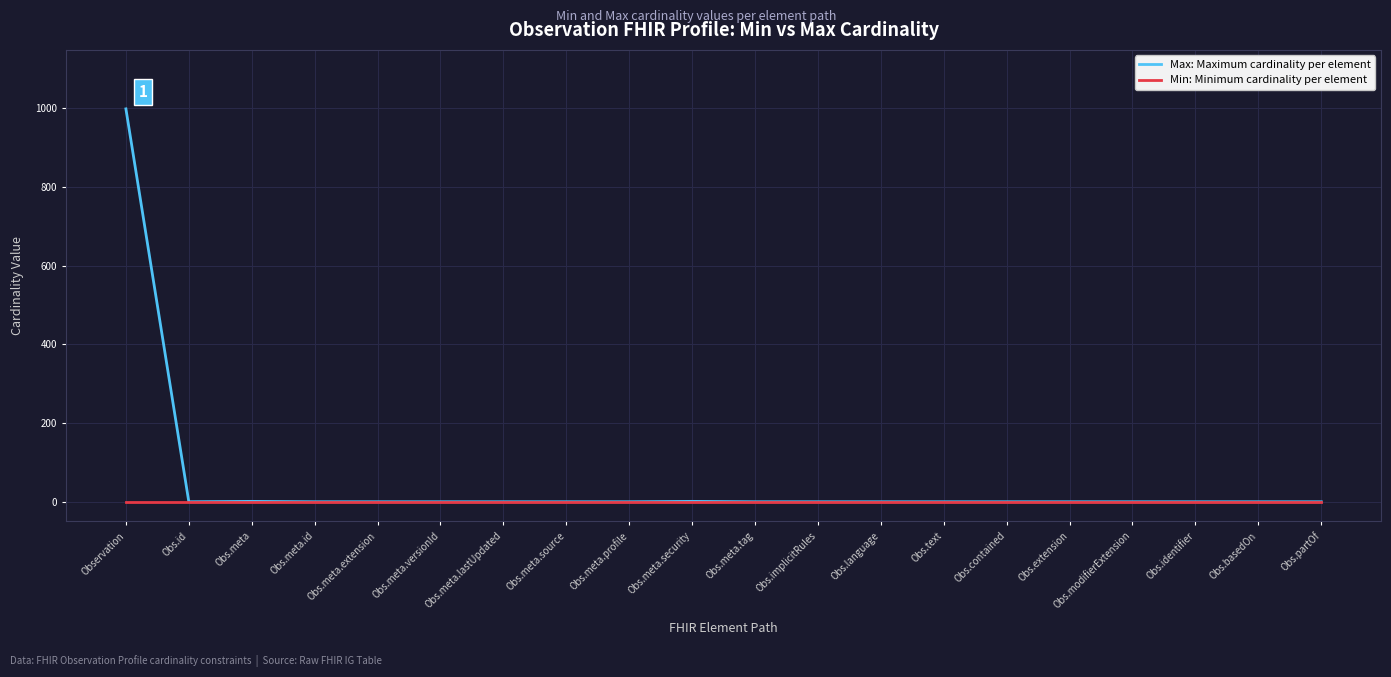

Which series has the largest range (max minus min)?

Max: Maximum cardinality per element